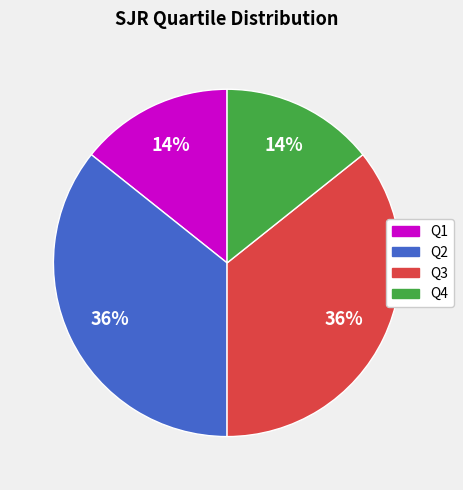

How many segments does this pie chart have?

4